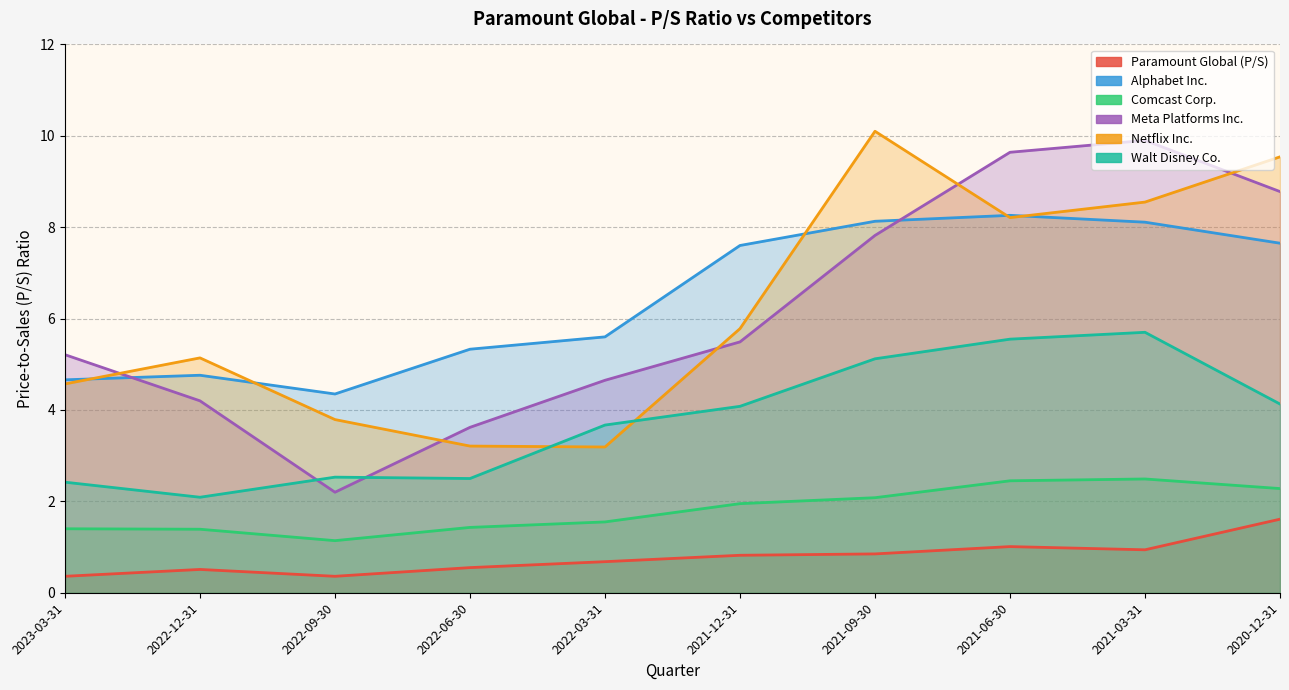

Reading left to right, list all the values displayed in this chart.

Paramount Global (P/S): 0.4	0.5	0.4	0.6	0.7	0.8	0.8	1.0	0.9	1.6
Alphabet Inc.: 4.7	4.8	4.3	5.3	5.6	7.6	8.1	8.3	8.1	7.7
Comcast Corp.: 1.4	1.4	1.1	1.4	1.6	1.9	2.1	2.5	2.5	2.3
Meta Platforms Inc.: 5.2	4.2	2.2	3.6	4.7	5.5	7.8	9.6	9.9	8.8
Netflix Inc.: 4.6	5.1	3.8	3.2	3.2	5.8	10.1	8.2	8.6	9.5
Walt Disney Co.: 2.4	2.1	2.5	2.5	3.7	4.1	5.1	5.5	5.7	4.1